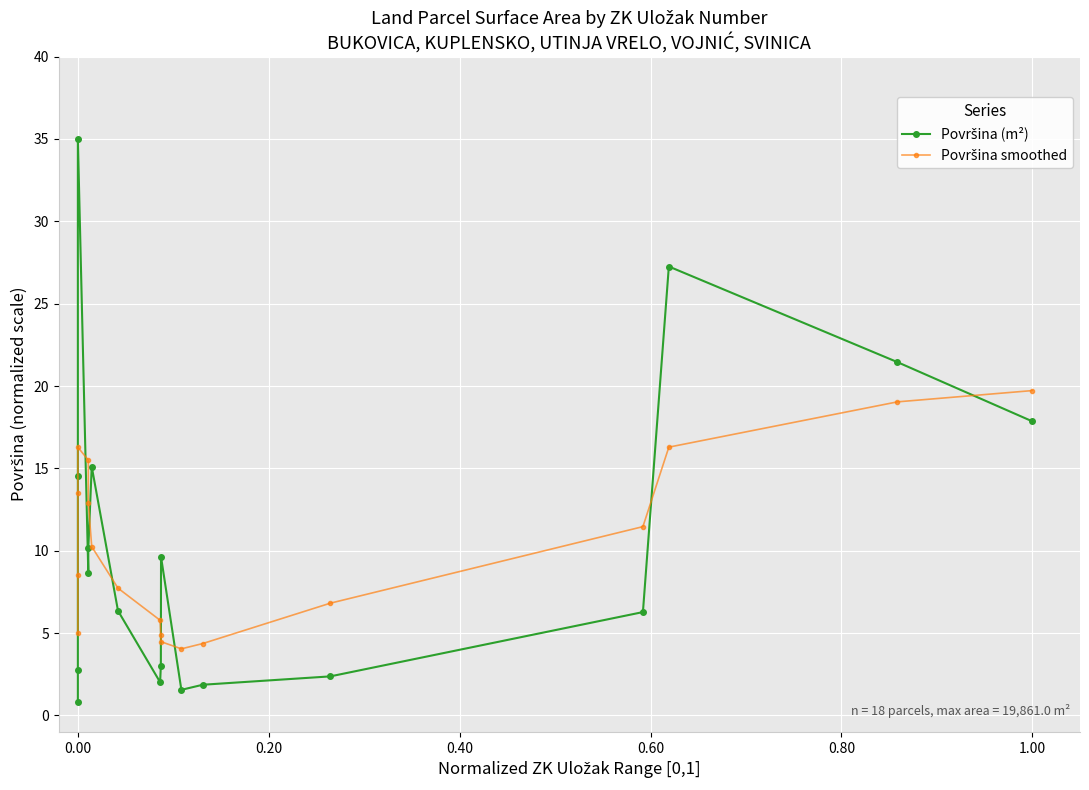

Which series ends up on top after the final intersection of Površina smoothed and Površina (m²)?

Površina smoothed